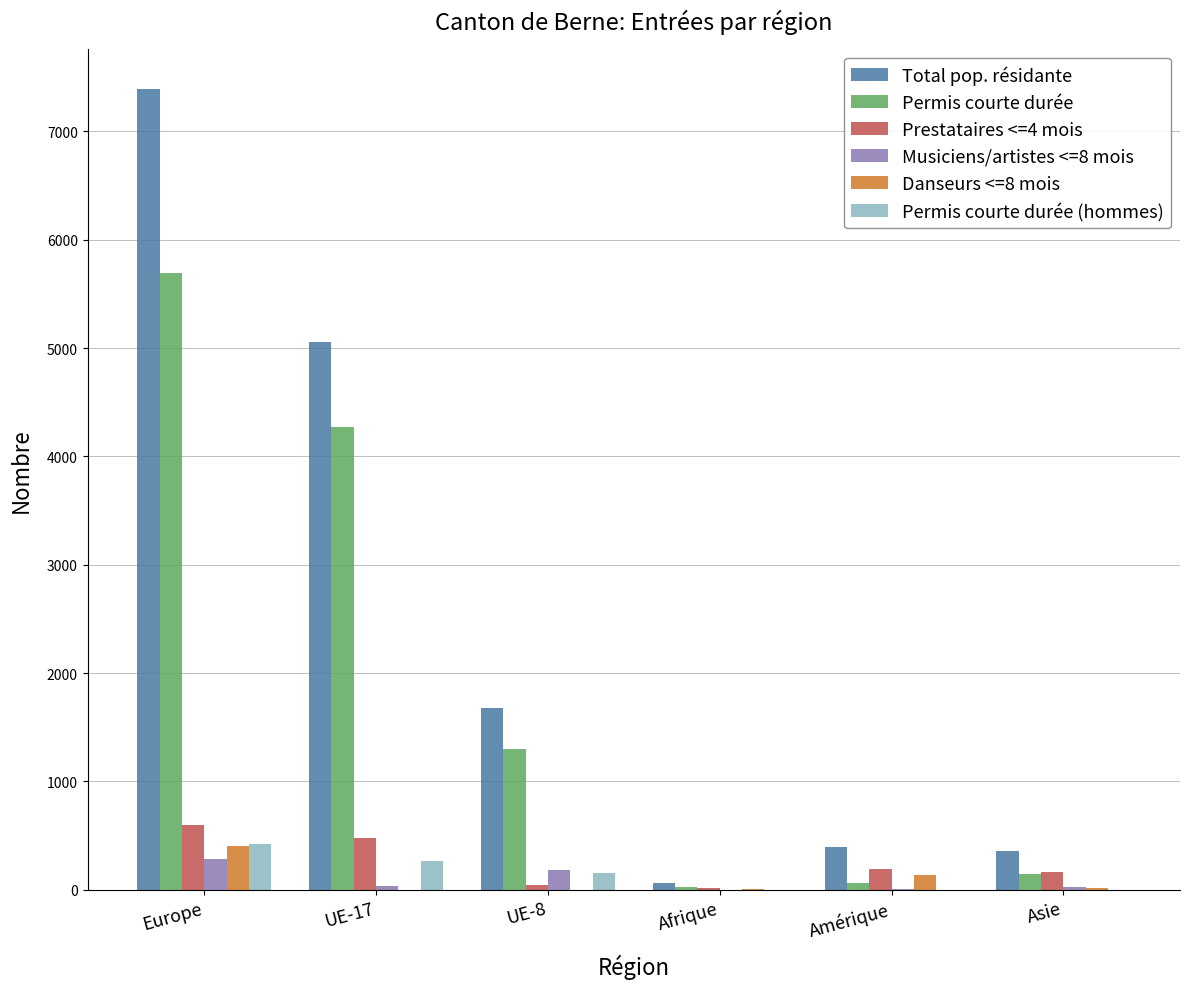

What is the sum of the Total pop. résidante values at Afrique and Asie?

416